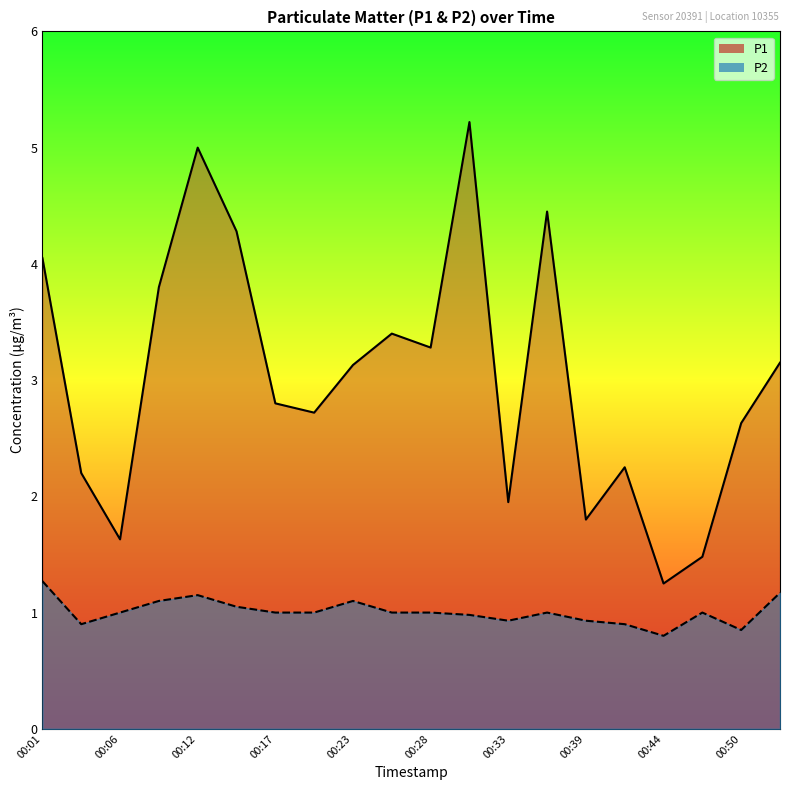

Count the number of data series in this chart.

2